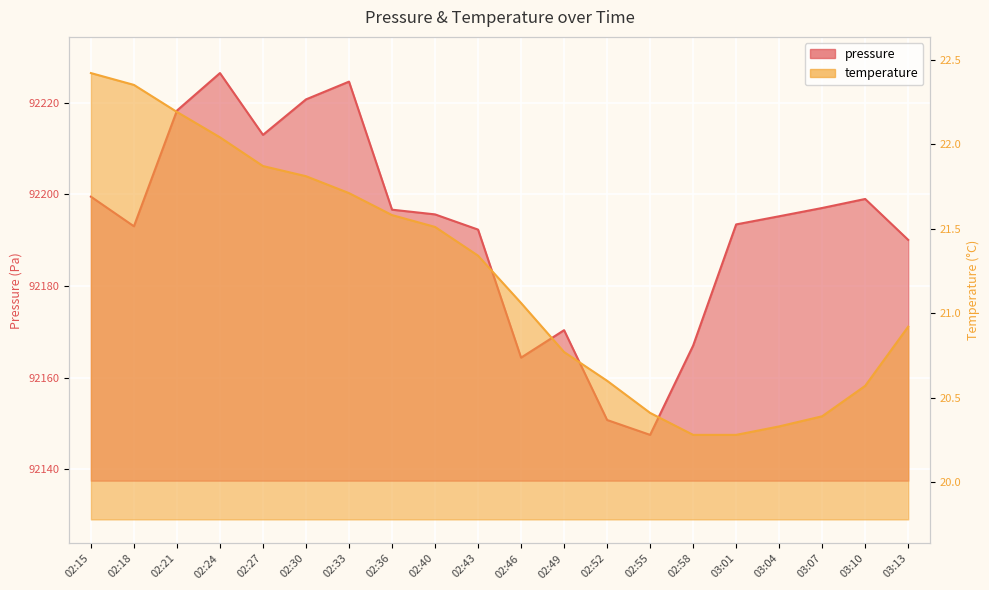

At 02:24, list the series in order from smallest to largest.

temperature, pressure